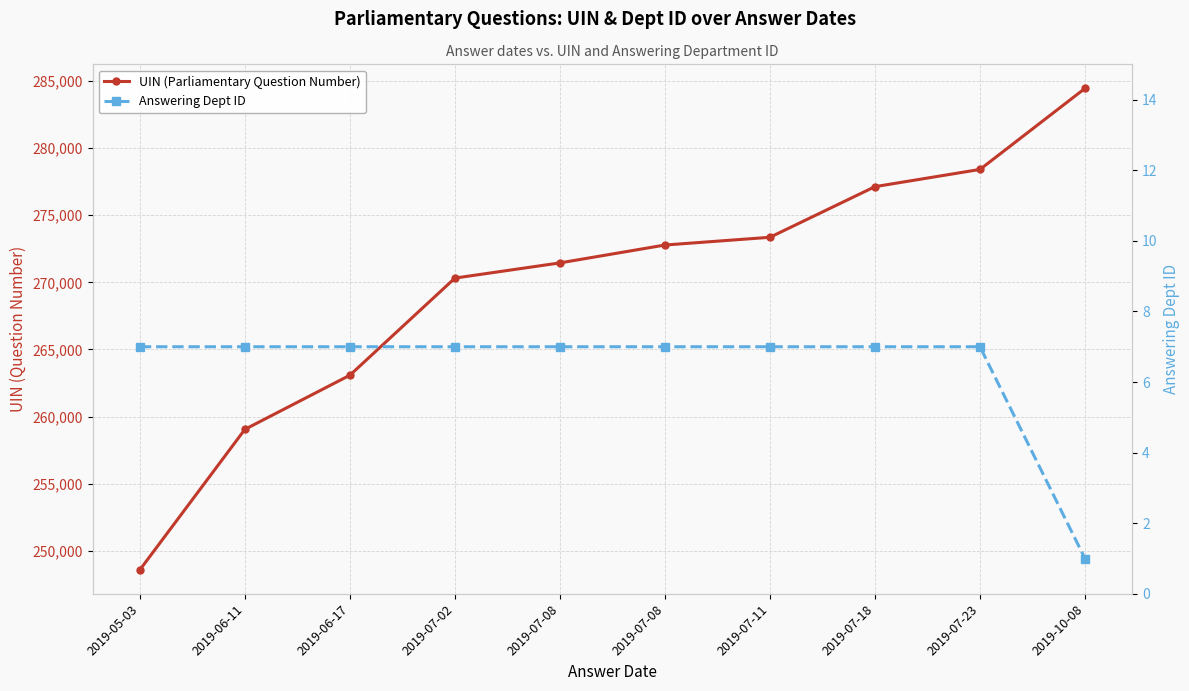

Does the chart have visible grid lines?

Yes